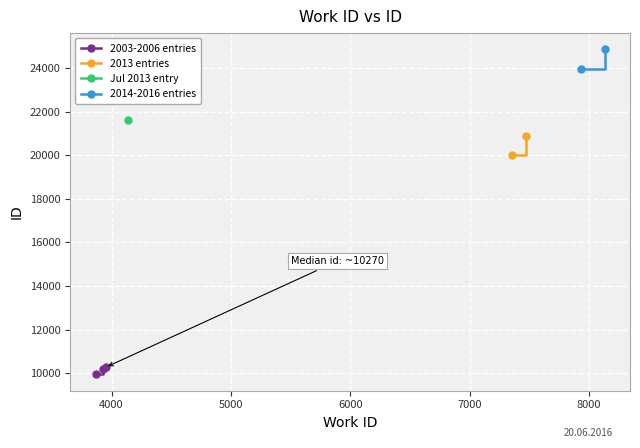

True or false: id and work_id intersect in this chart.

False